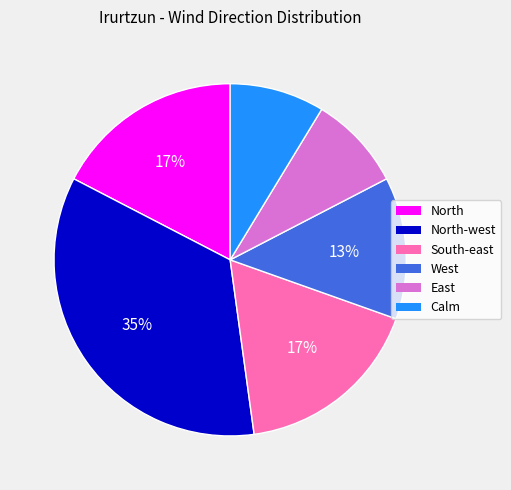

Do West and North together represent more than half of the pie?

No